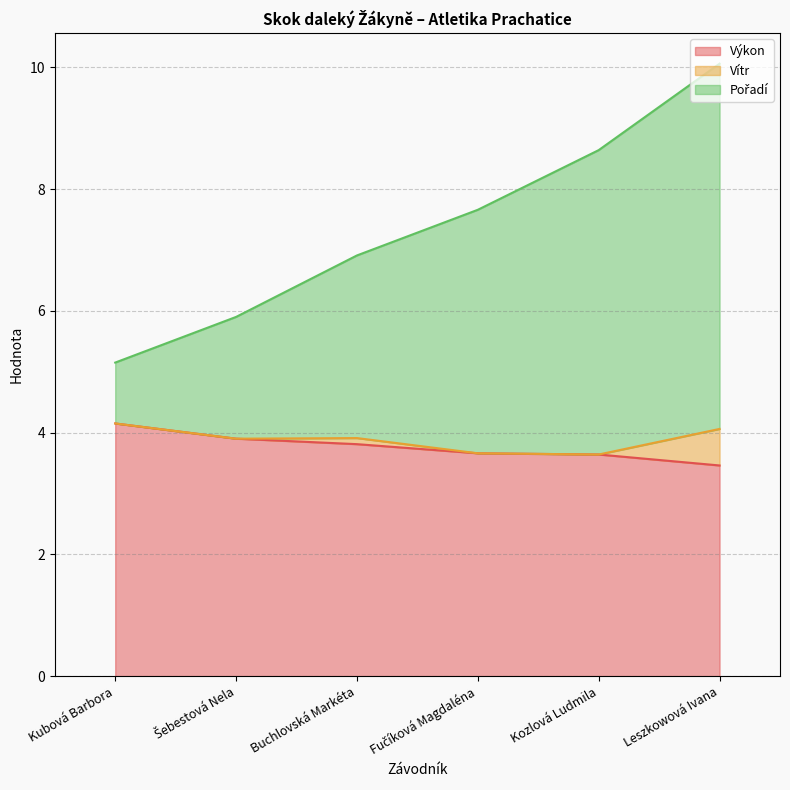

What is the average value of the Pořadí series?

7.4